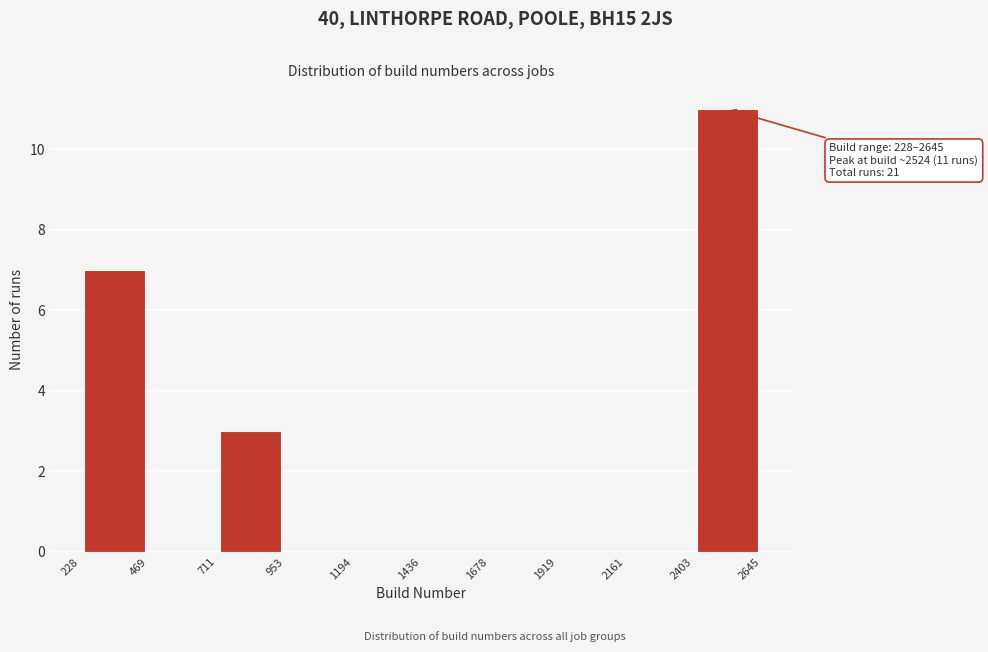

Over which range of the x-axis is the bar tallest?

2403 to 2645